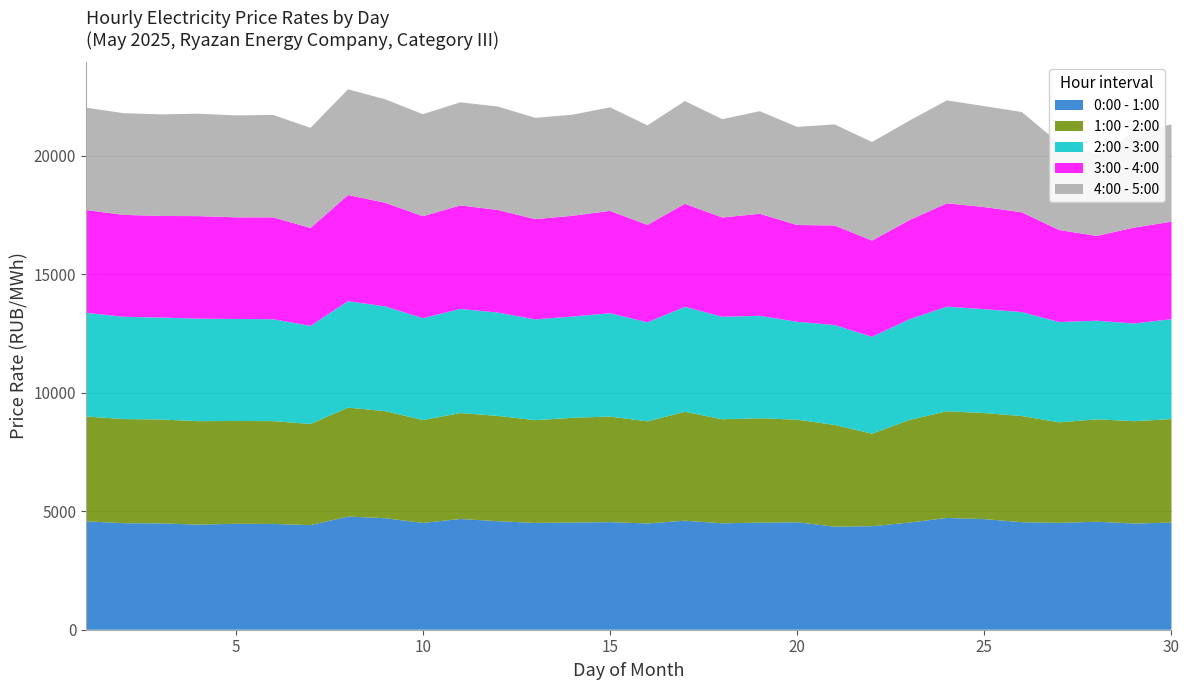

Reading left to right, what are all the values shown in this chart?

0:00 - 1:00: 4572.8	4495.8	4486.3	4435.4	4469.2	4463.4	4414.5	4774.1	4704.6	4507.3	4672.0	4579.0	4506.5	4523.0	4540.4	4484.1	4600.6	4490.4	4518.2	4534.5	4350.8	4366.8	4522.3	4716.4	4667.5	4537.3	4507.7	4556.8	4481.3	4520.7
1:00 - 2:00: 4425.4	4393.3	4384.3	4364.4	4339.4	4338.1	4267.7	4596.6	4516.2	4339.2	4470.8	4443.6	4335.5	4420.2	4453.6	4308.8	4594.9	4390.1	4403.4	4329.6	4290.0	3905.9	4330.1	4500.8	4474.9	4479.1	4242.8	4319.0	4318.2	4368.4
2:00 - 3:00: 4374.5	4315.1	4302.2	4325.7	4304.2	4299.0	4140.3	4493.3	4419.4	4298.5	4392.6	4360.9	4251.4	4273.2	4360.7	4177.1	4429.8	4324.5	4324.2	4129.8	4215.7	4086.0	4250.5	4414.6	4383.1	4385.7	4234.3	4161.3	4122.4	4213.4
3:00 - 4:00: 4336.5	4300.8	4286.5	4326.7	4288.3	4298.2	4131.2	4478.5	4372.7	4303.6	4368.4	4330.4	4232.1	4250.3	4318.0	4111.6	4346.6	4188.8	4304.6	4083.4	4201.5	4062.1	4183.2	4362.1	4308.2	4212.1	3881.7	3579.6	4045.7	4114.7
4:00 - 5:00: 4320.1	4291.0	4286.7	4322.0	4300.2	4323.5	4223.4	4460.2	4366.1	4304.2	4349.6	4363.8	4273.8	4266.2	4370.9	4199.1	4334.9	4150.3	4329.1	4141.9	4262.7	4158.0	4197.7	4341.5	4257.7	4231.1	3659.8	3448.6	4031.3	4099.9